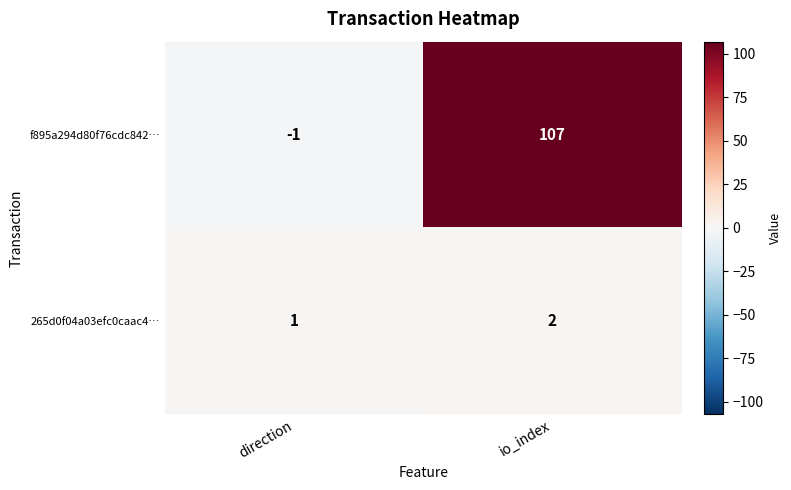

What is the difference between the maximum and minimum values in the f895a294d80f76cdc842… series?

108